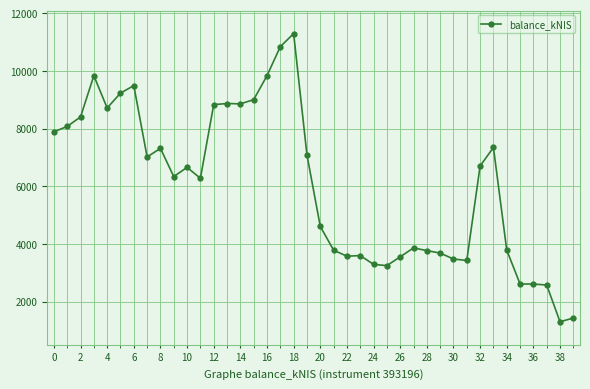

True or false: there are more than 1 points higher than both neighbors.

True